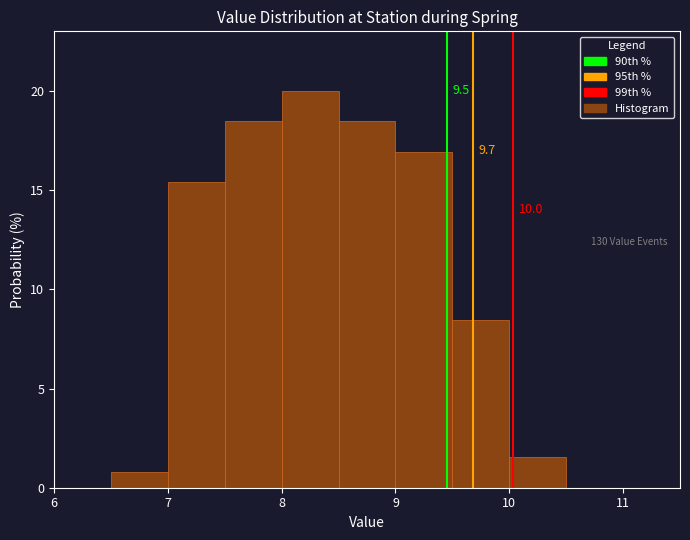

Which range on the x-axis has the tallest bar?

8.0 to 8.5